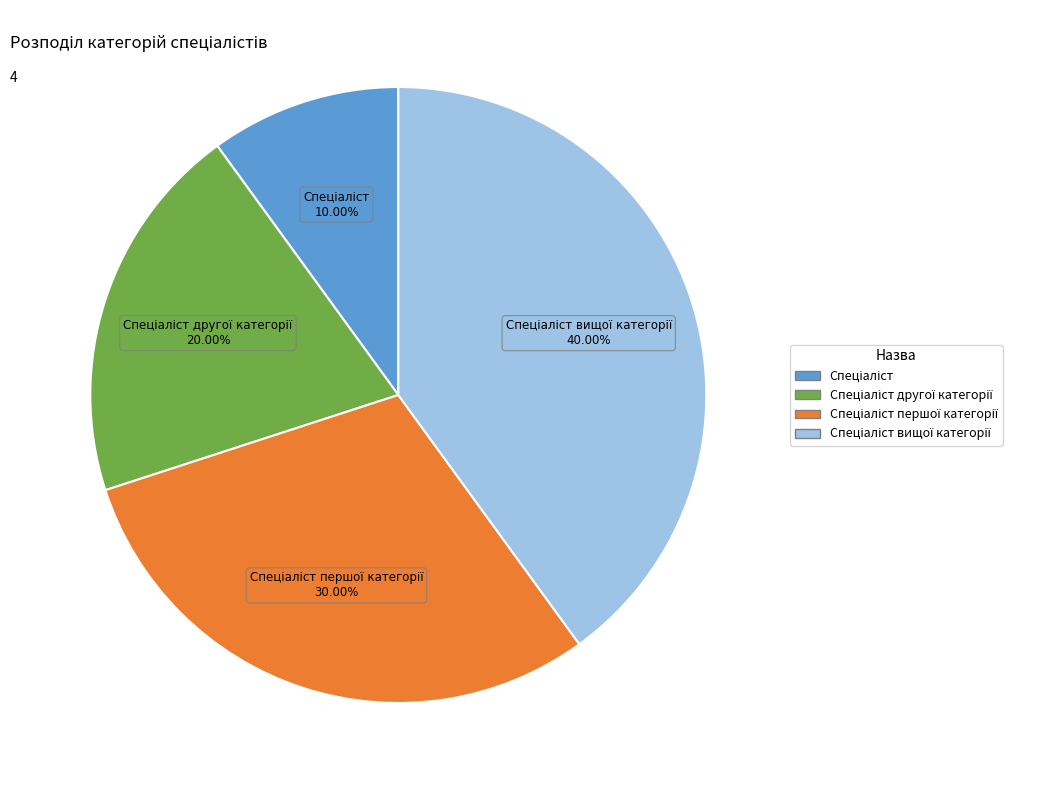

To the nearest percent, what is the difference between the largest and smallest slice percentages?

30%